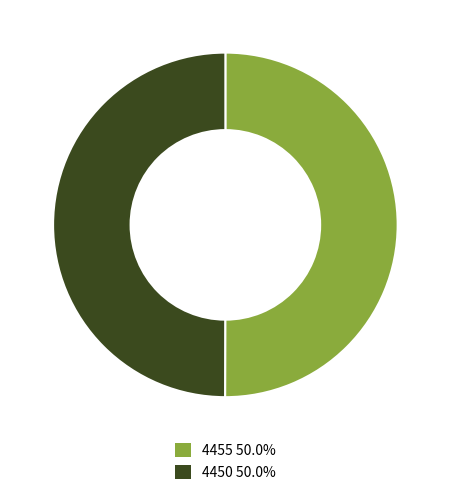

Approximately how many times larger is the value at 4450 compared to 4455?

1.0